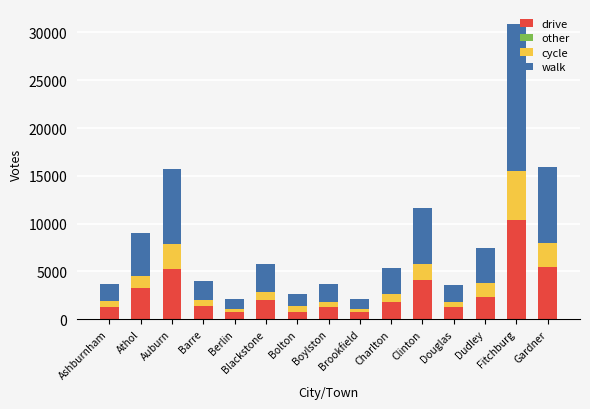

What is the total value across all series at Auburn?

15722